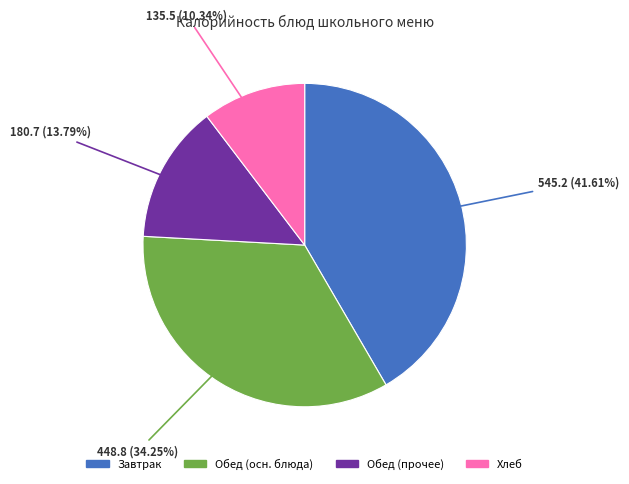

Is there a majority slice in this chart?

No